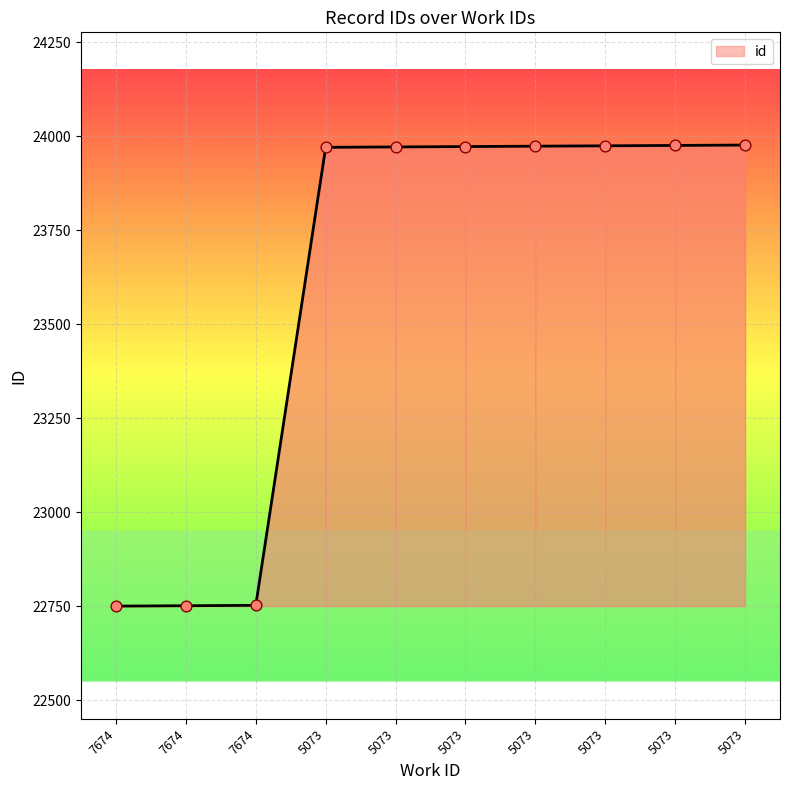

Does the chart have visible grid lines?

Yes